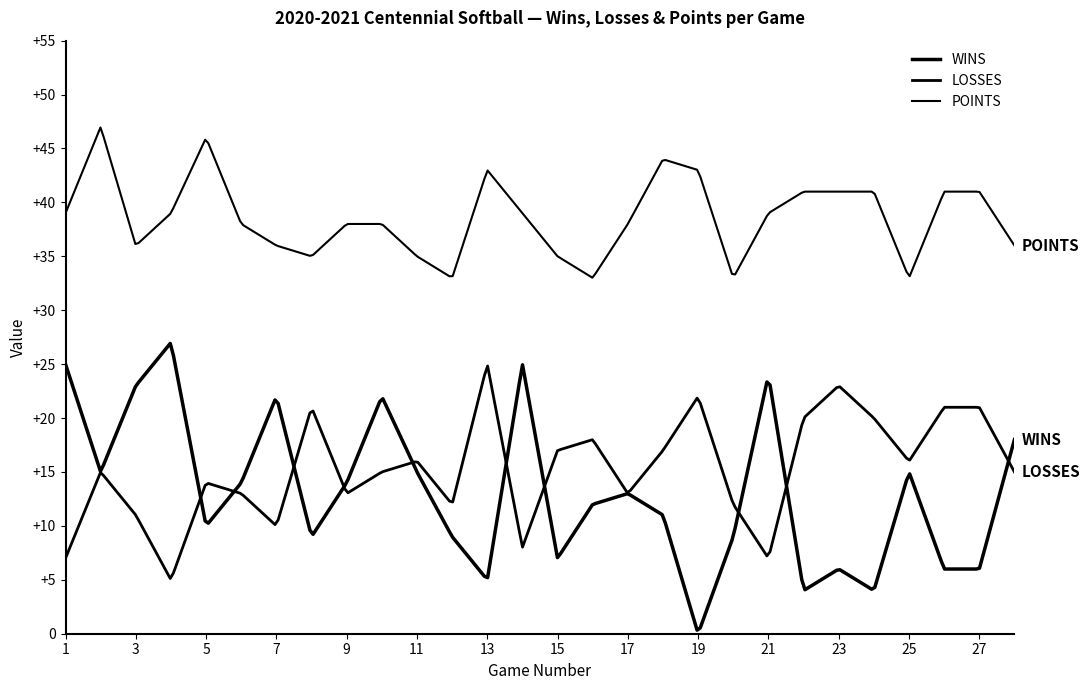

What is the maximum value for LOSSES?

25